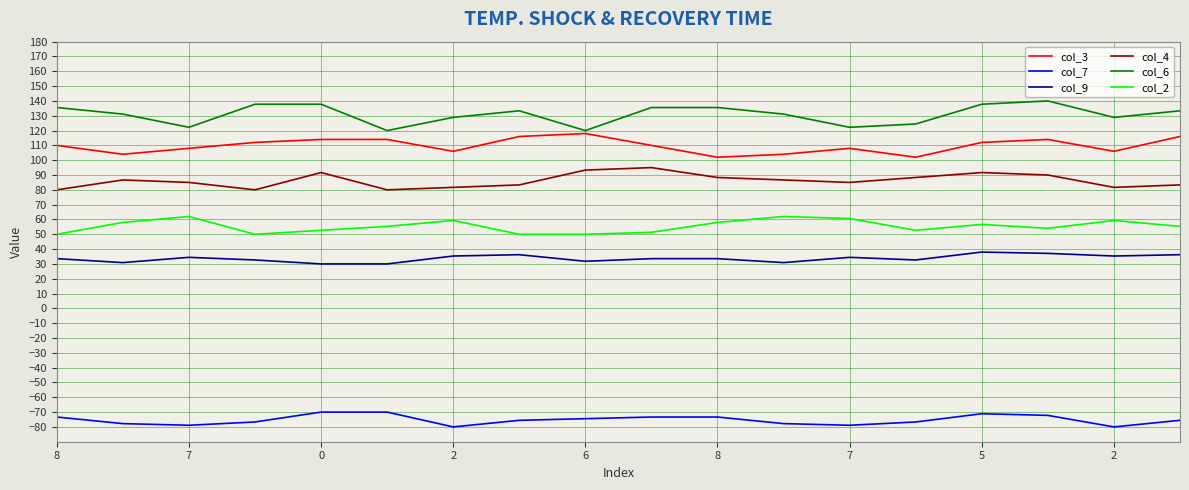

Rank the series by their maximum value, from highest to lowest.

col_6, col_3, col_4, col_2, col_9, col_7